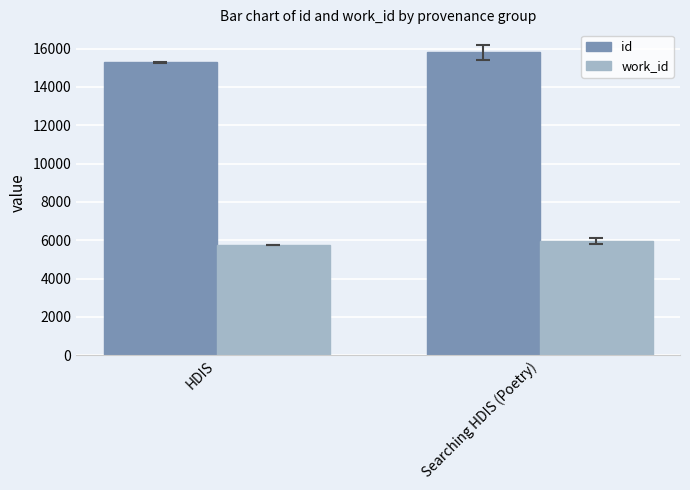

How many data points in id are less than 15815?

1